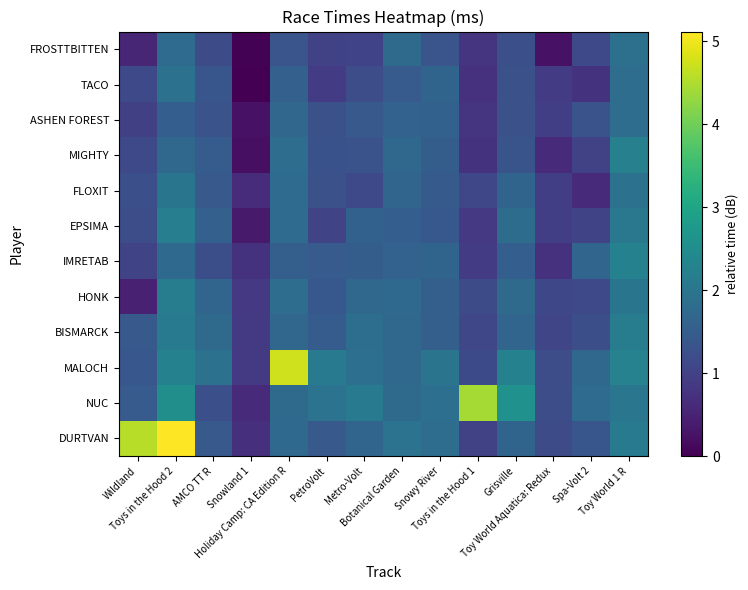

What is the total value across all series at Grisville?

20.0